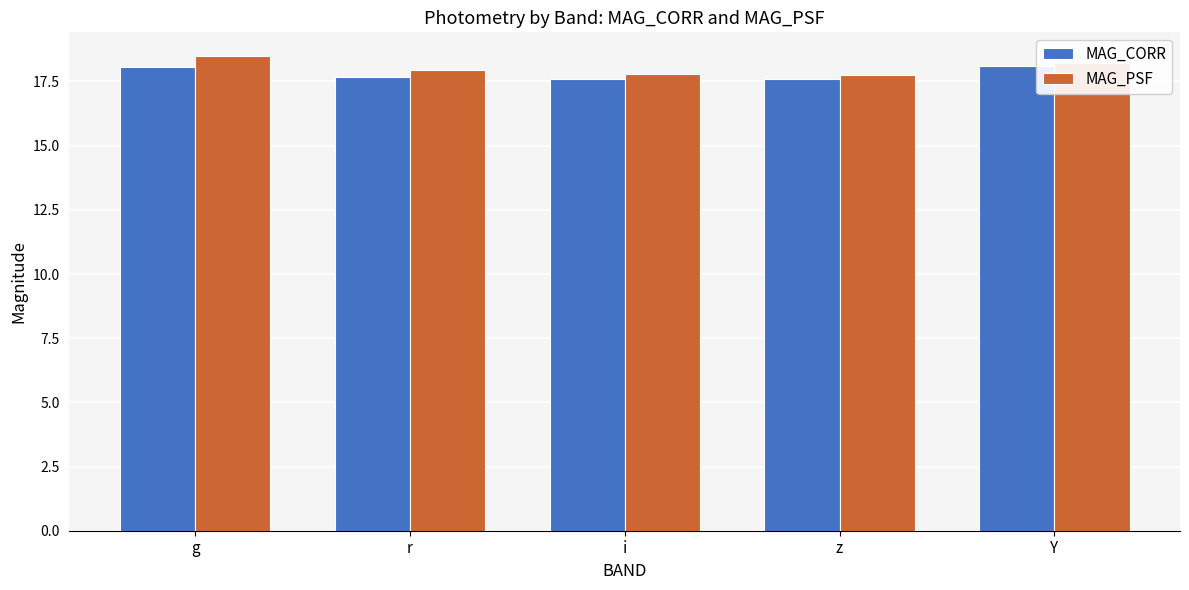

What are all the series names shown in the legend?

MAG_CORR, MAG_PSF